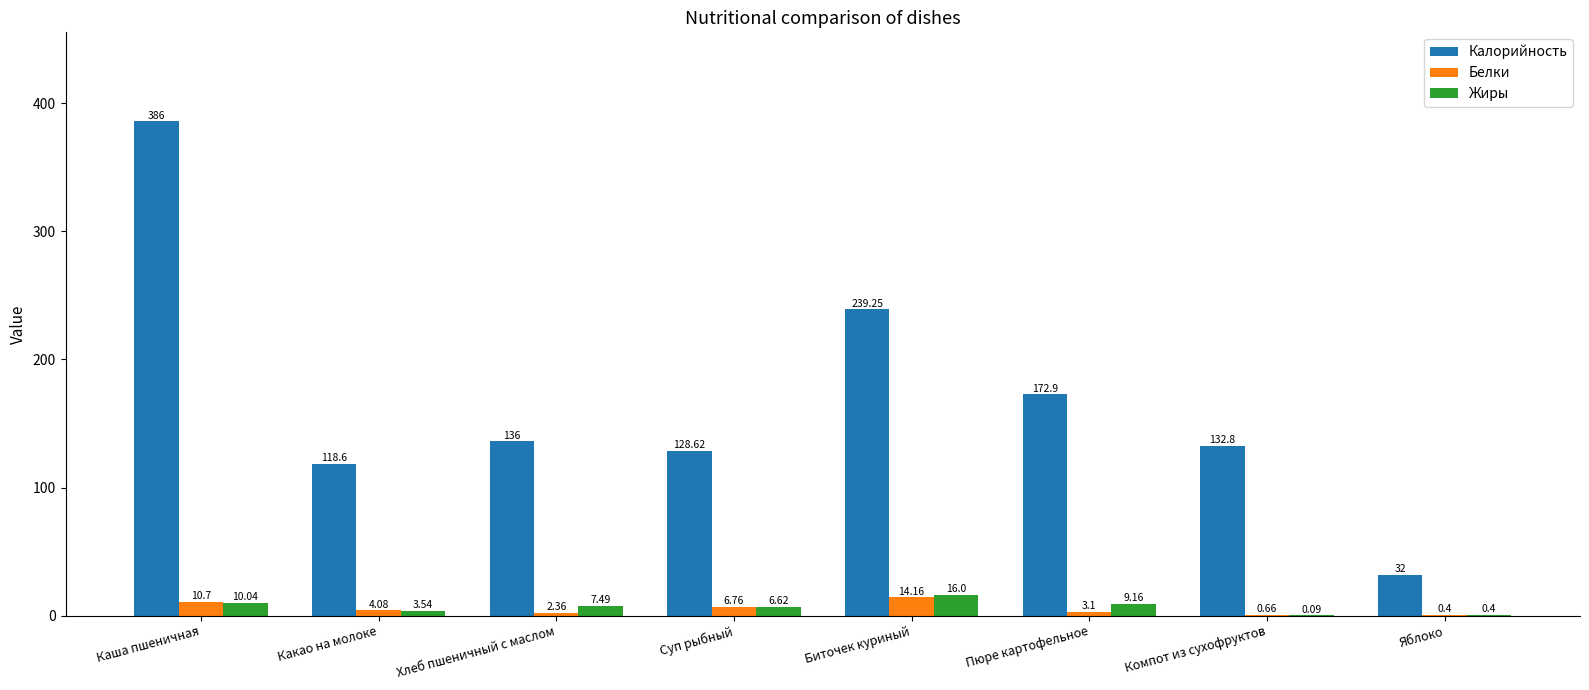

How many data points in Белки are above 4?

4